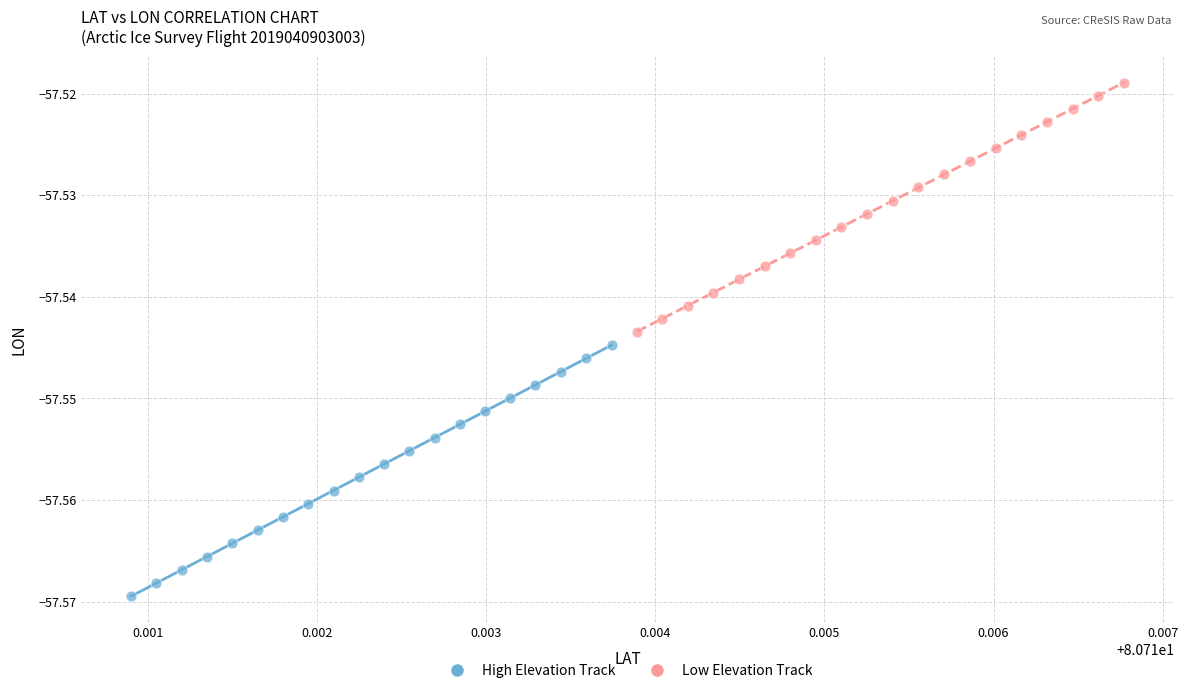

Which series reaches the minimum Y coordinate?

High Elevation Track